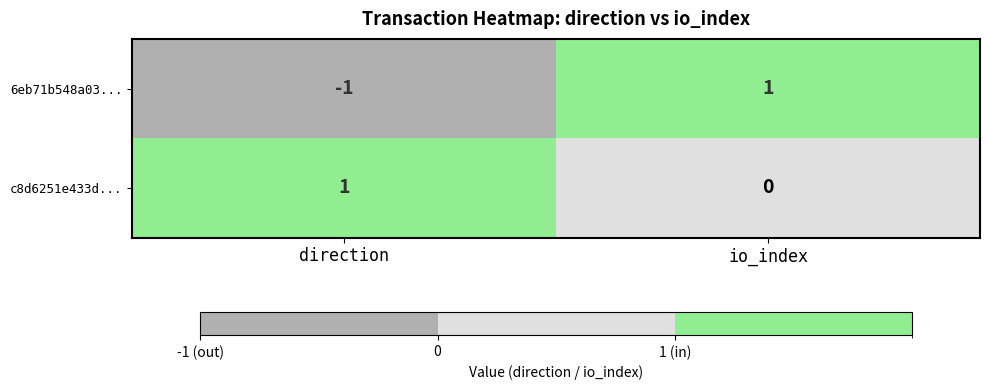

How many distinct data groups are displayed?

2